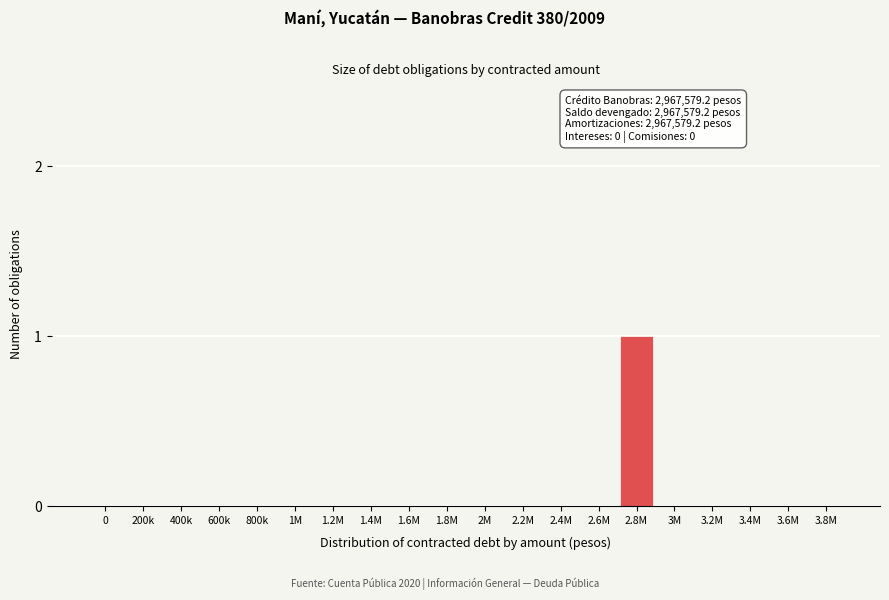

Reading left to right, list all the values displayed in this chart.

0=0	200k=0	400k=0	600k=0	800k=0	1M=0	1.2M=0	1.4M=0	1.6M=0	1.8M=0	2M=0	2.2M=0	2.4M=0	2.6M=0	2.8M=1	3M=0	3.2M=0	3.4M=0	3.6M=0	3.8M=0